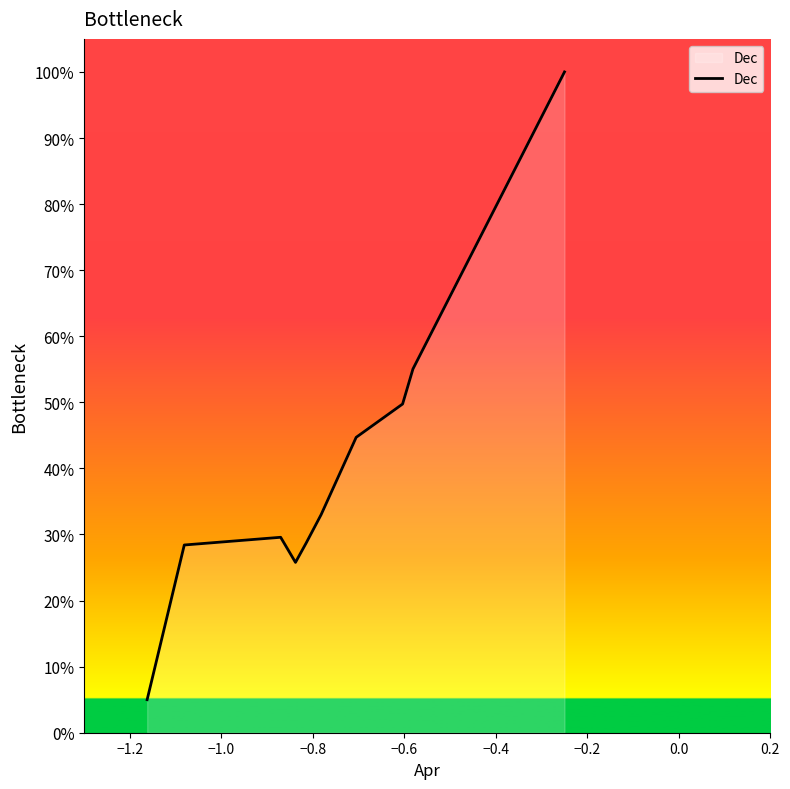

Is this an area chart (filled region under the line)?

Yes